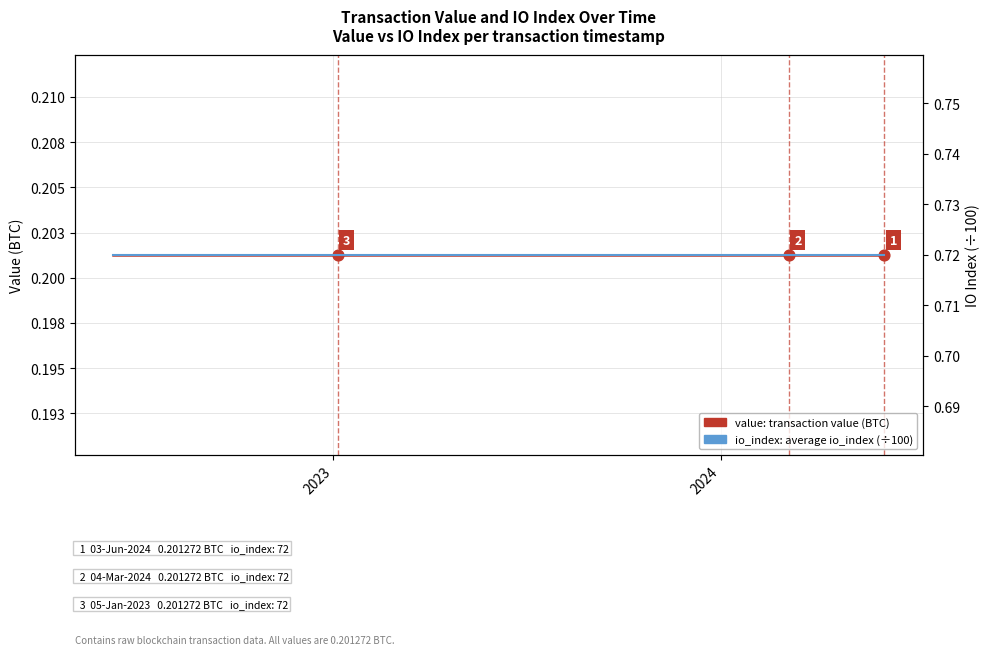

Which series reaches the minimum Y coordinate?

value (BTC)